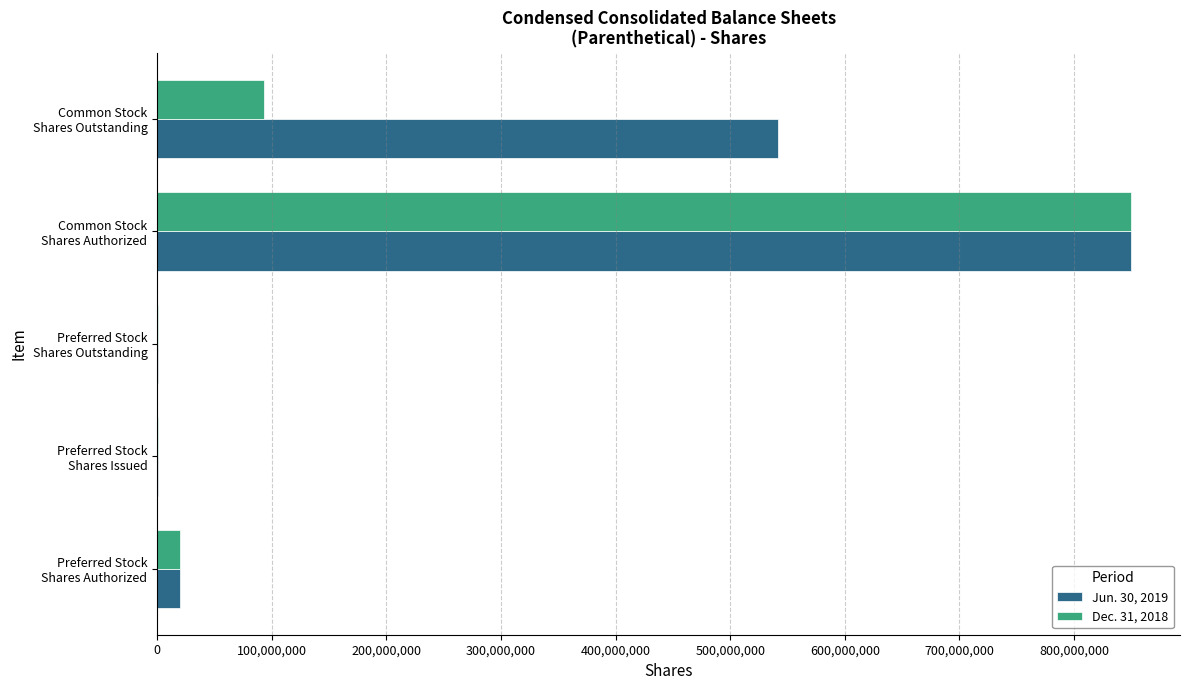

Which series has the largest total across all categories?

Jun. 30, 2019